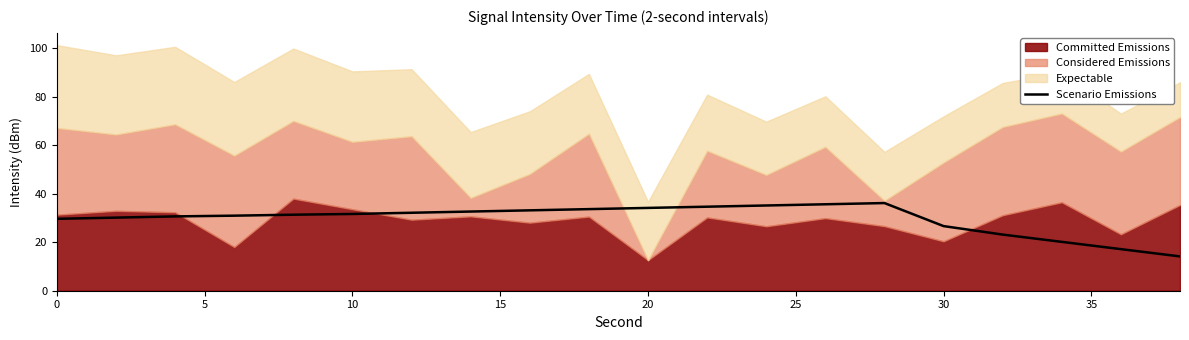

What is the minimum value for Scenario Emissions?

14.1